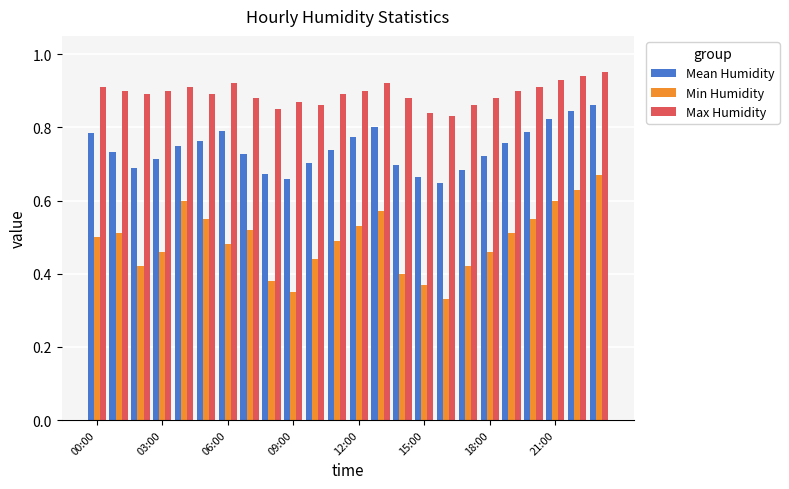

Which series has the largest range (max minus min)?

Min Humidity